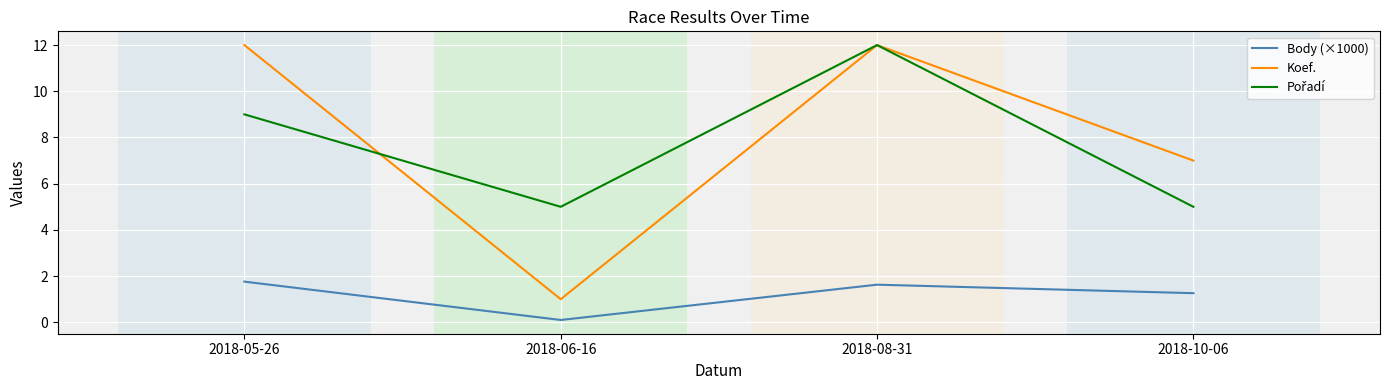

What position from the right is 2018-08-31?

2